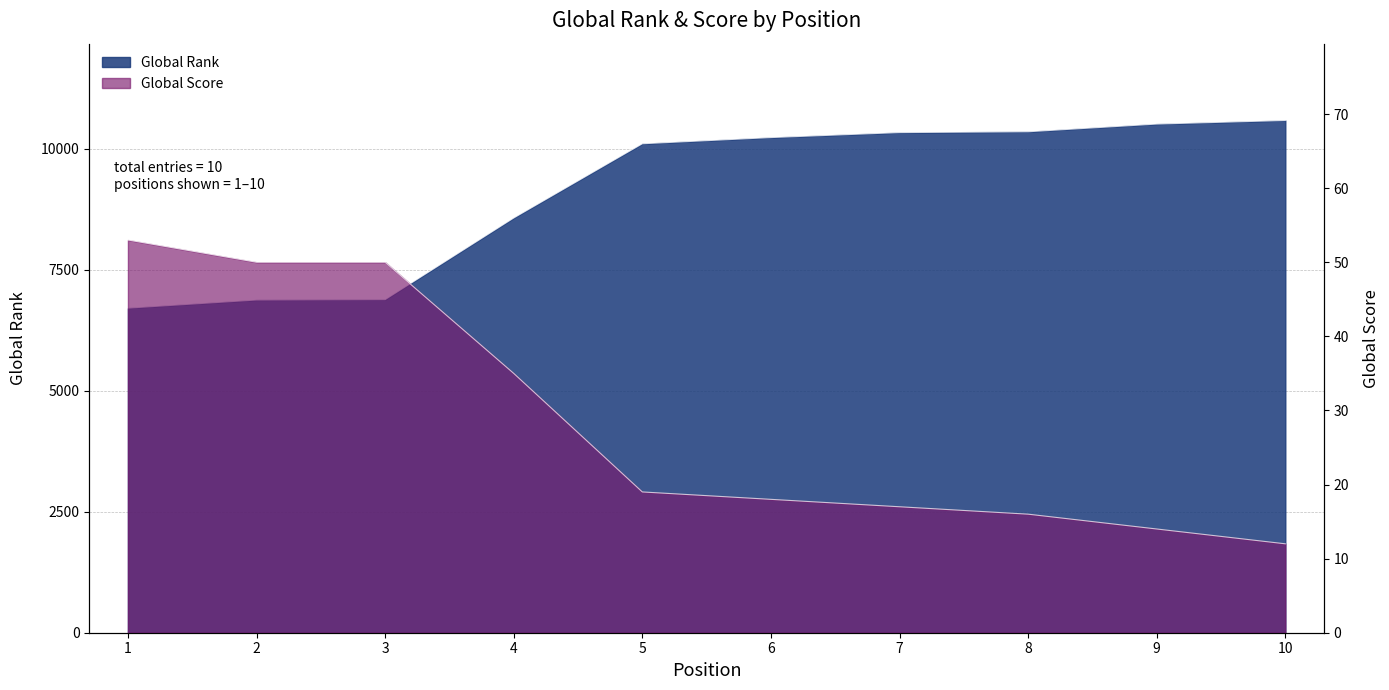

Reading left to right, transcribe all the data shown in this chart.

Global Rank: 1=6708	2=6876	3=6884	4=8571	5=10105	6=10233	7=10336	8=10353	9=10512	10=10586
Global Score: 1=53	2=50	3=50	4=35	5=19	6=18	7=17	8=16	9=14	10=12